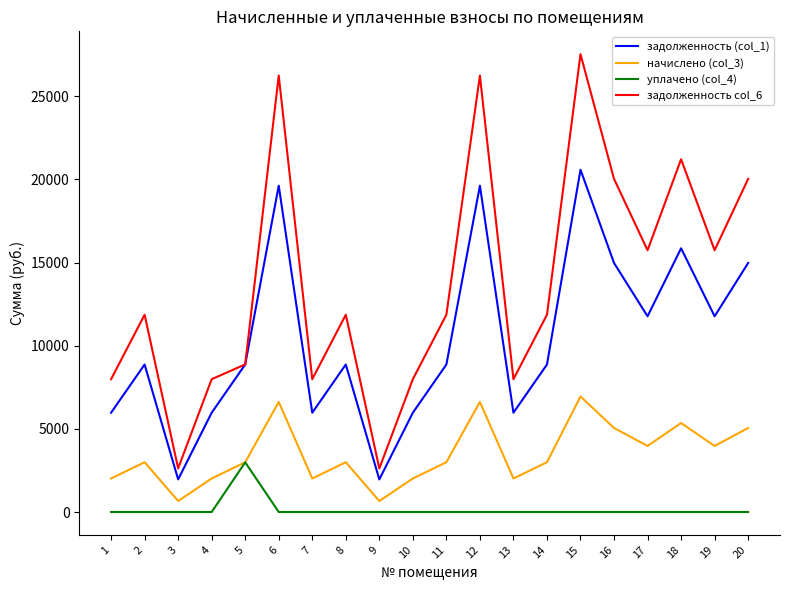

At how many categories does at least one series exceed 5794?

18